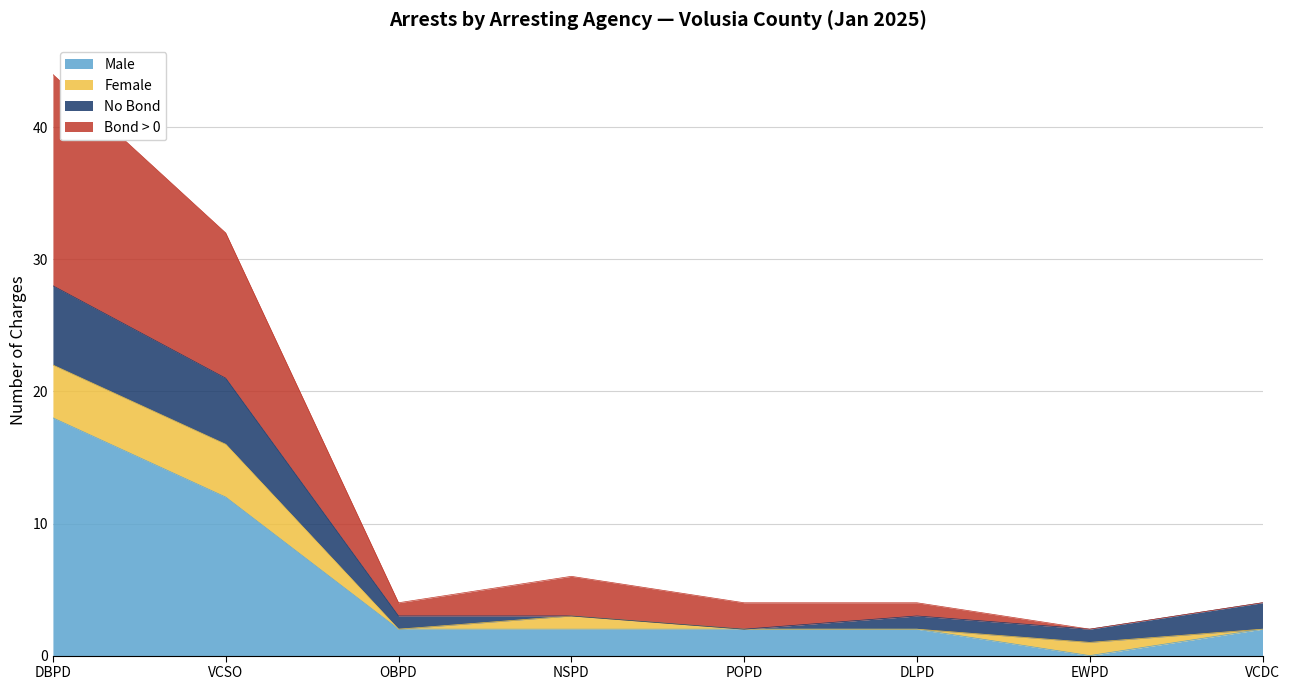

What is the spread (max minus min) of values at EWPD?

1